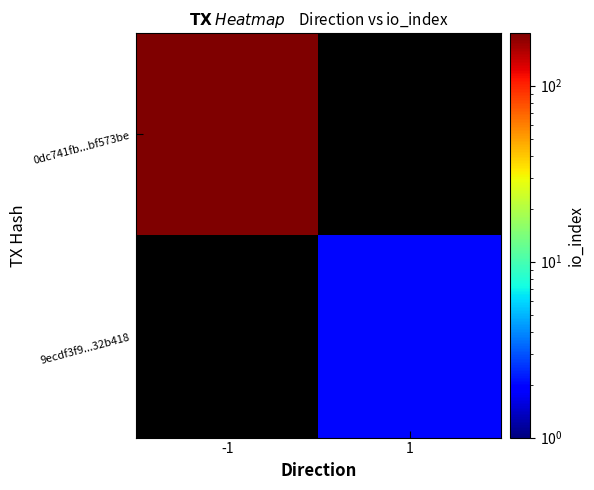

Which category has the lowest value in the 9ecdf3f9...32b418 series?

-1